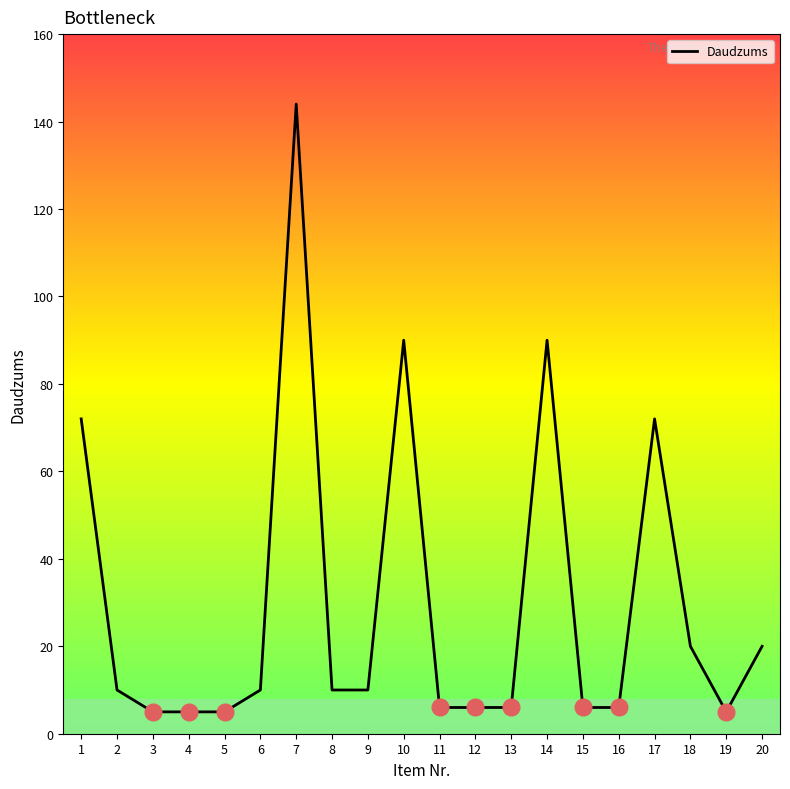

Is it true that the value at 18 is 20?

True